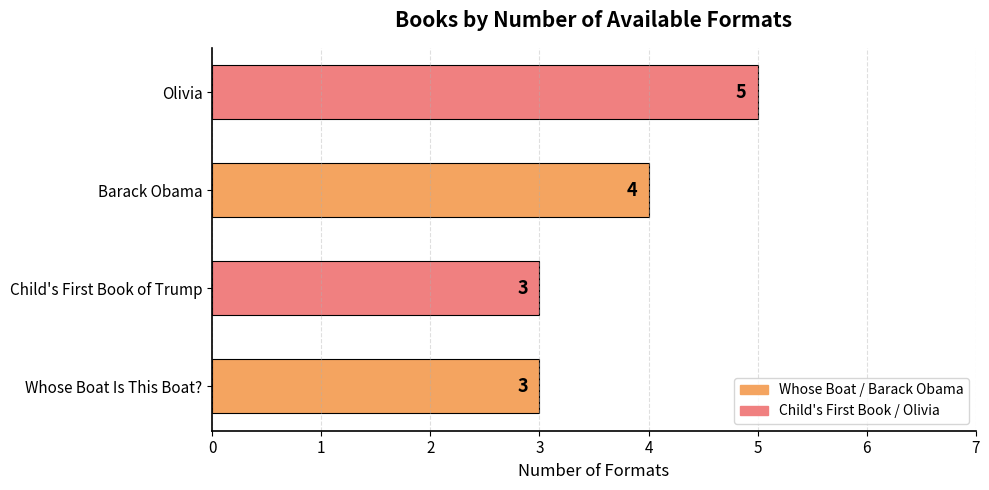

What is the average value?

4